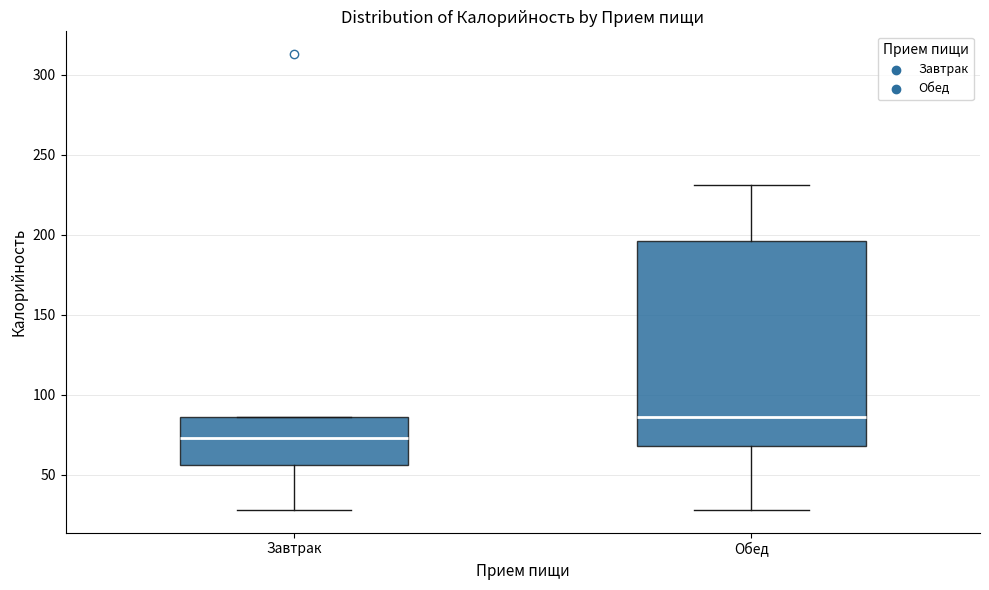

Reading left to right, transcribe this box plot: for each box, give where its median line is, the range the box spans, and where its two whiskers end, as read against the y-axis. The values are not printed on the chart, so give them approximately, as read against the axis.

Завтрак: median 75, box 55 to 85, whiskers 30 to 85
Обед: median 85, box 70 to 195, whiskers 30 to 230